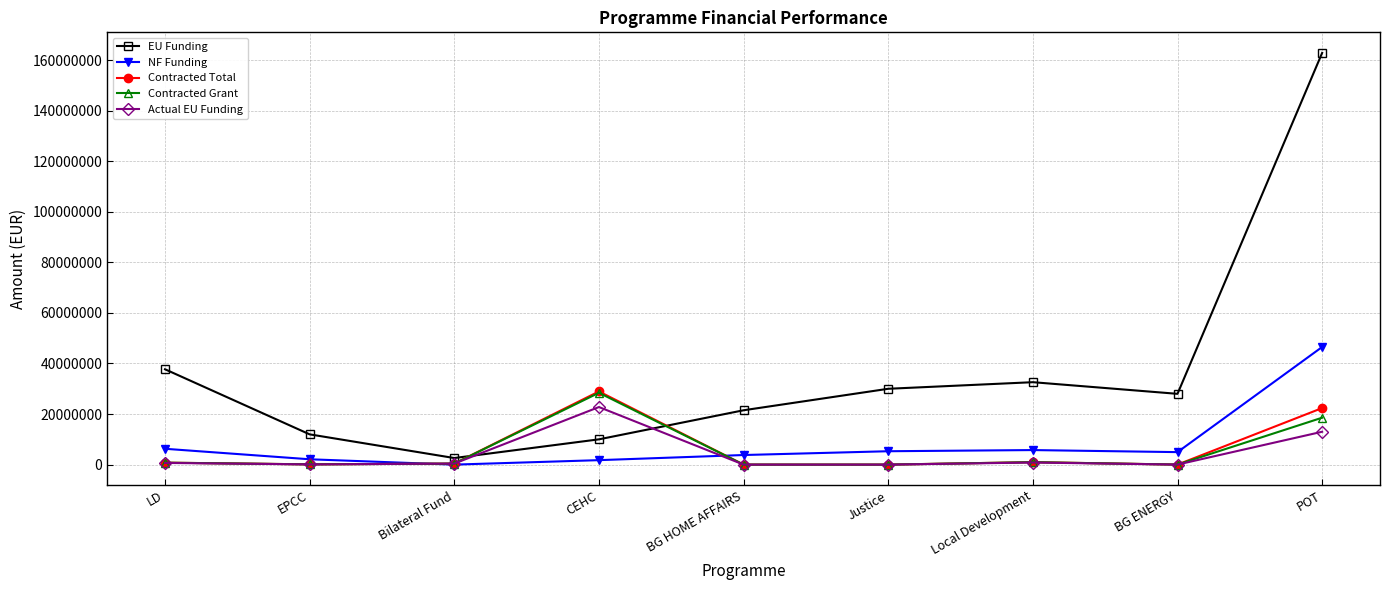

What is the label of the 2nd point from the right?

BG ENERGY